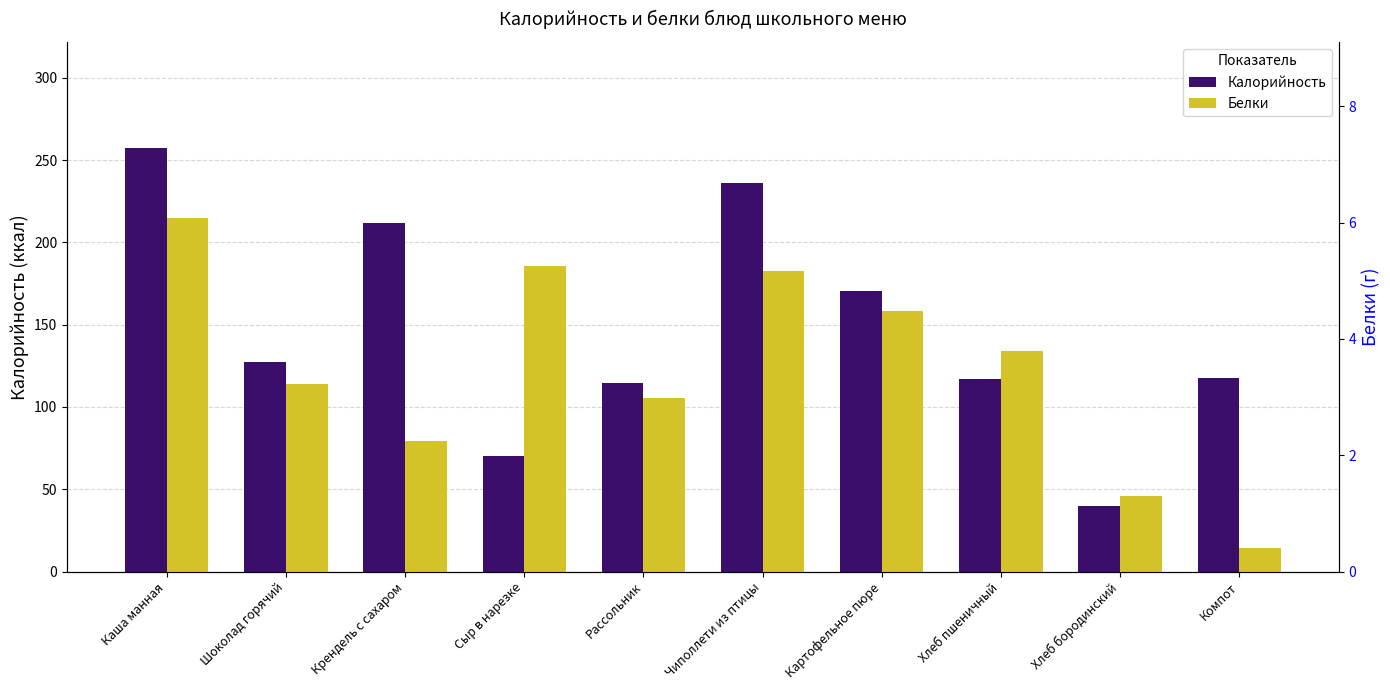

Reading left to right, what are all the values shown in this chart?

Калорийность: Каша манная=257.4	Шоколад горячий=127.2	Крендель с сахаром=211.4	Сыр в нарезке=70.0	Рассольник=114.7	Чиполлети из птицы=236.1	Картофельное пюре=170.2	Хлеб пшеничный=117.2	Хлеб бородинский=39.6	Компот=117.4
Белки: Каша манная=6.1	Шоколад горячий=3.2	Крендель с сахаром=2.2	Сыр в нарезке=5.3	Рассольник=3.0	Чиполлети из птицы=5.2	Картофельное пюре=4.5	Хлеб пшеничный=3.8	Хлеб бородинский=1.3	Компот=0.4